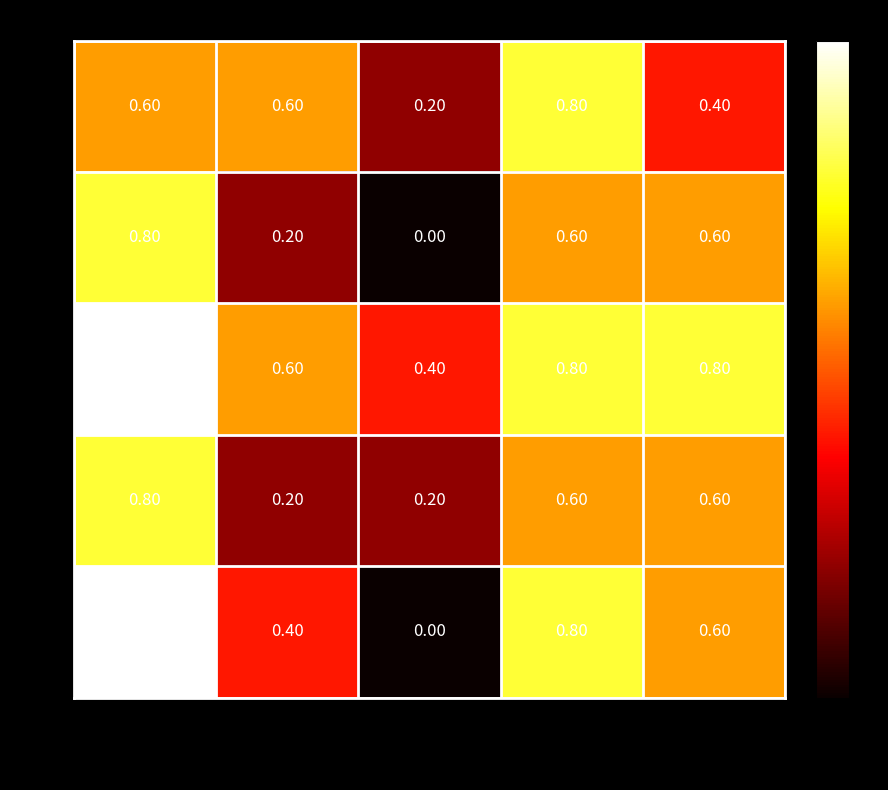

Which series changed the most between обл. Добрич and обл. Габрово?

cat 3